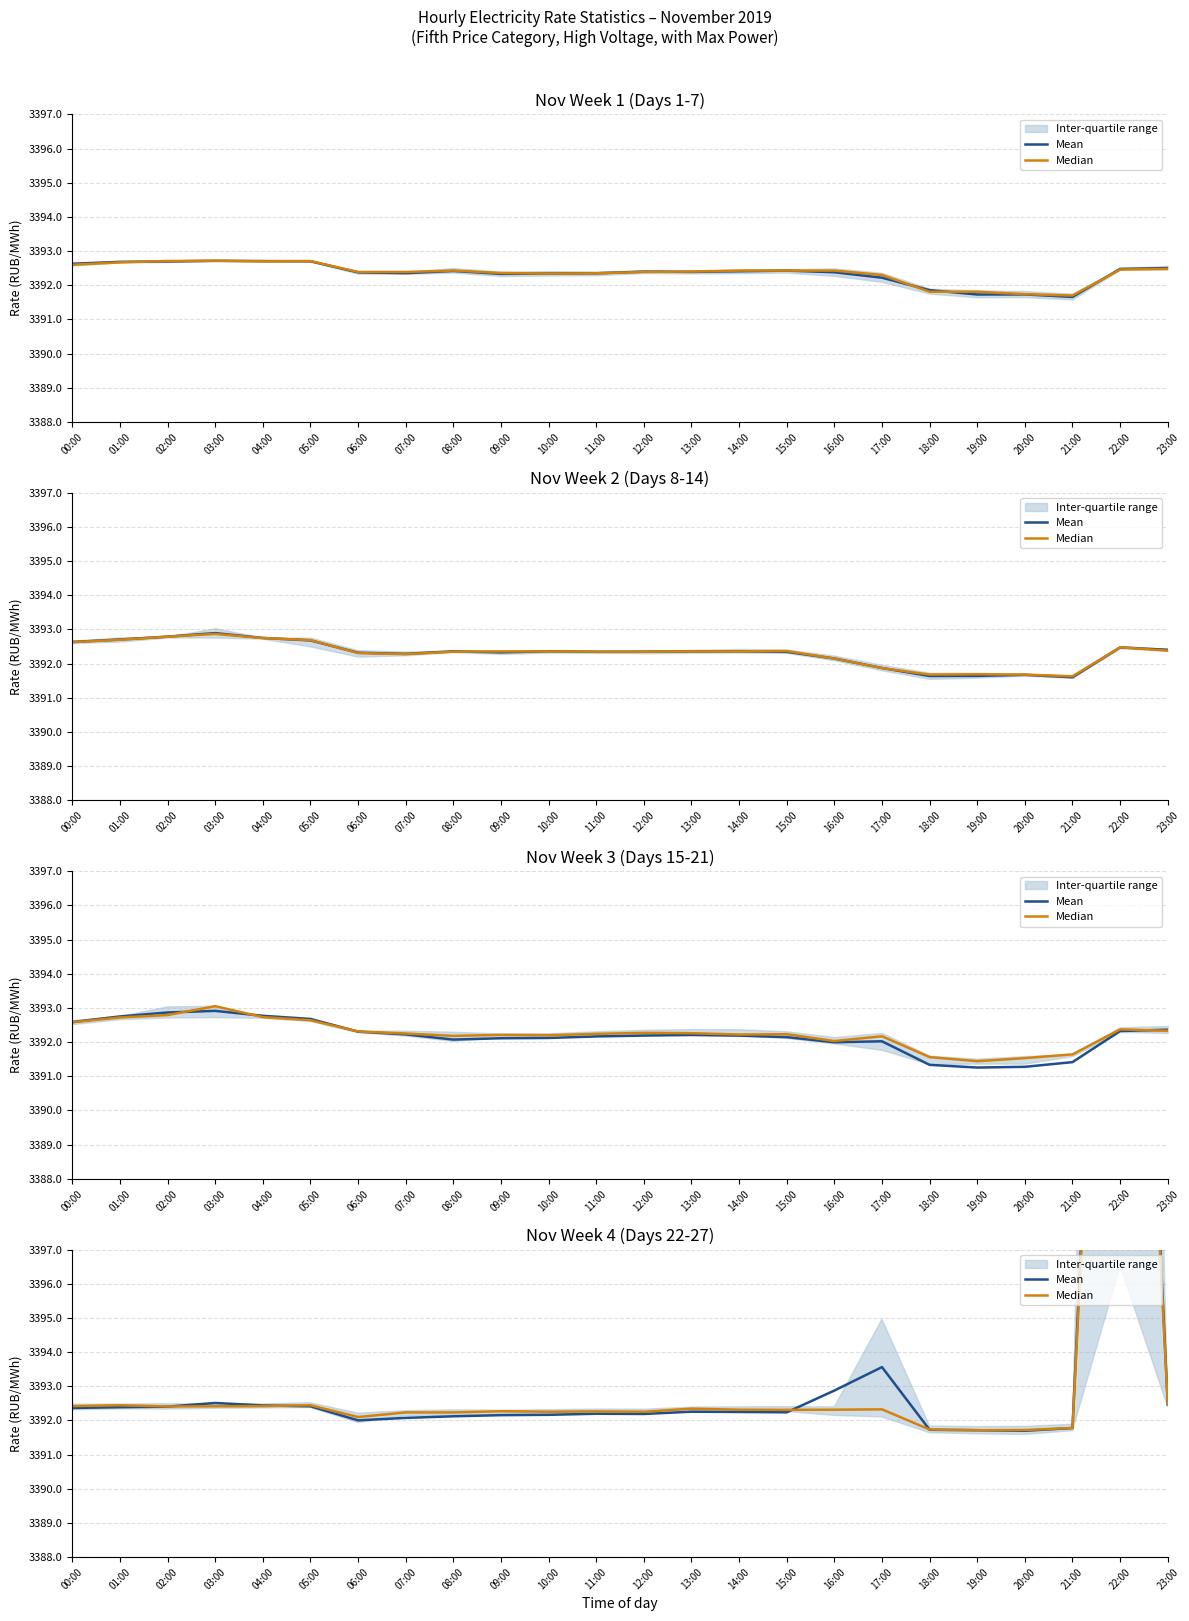

Is the value of Median at 00:00 greater than the value of Mean at 22:00?

No